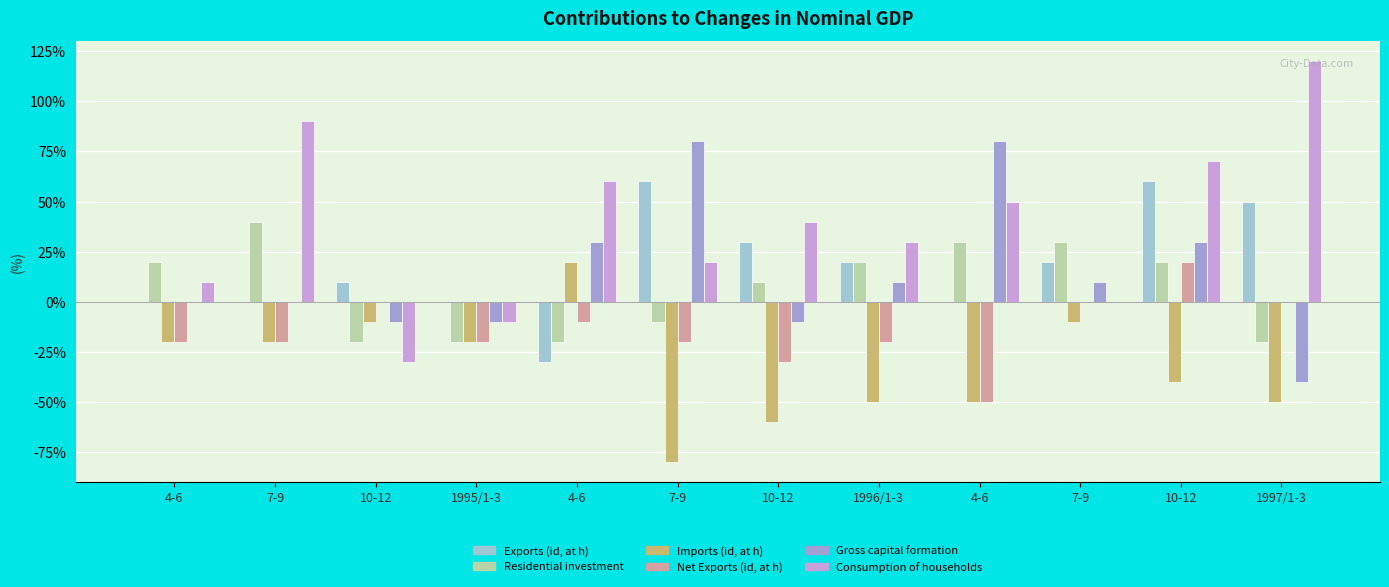

What is the difference between the Residential investment values at 10-12 and 4-6?

0.2